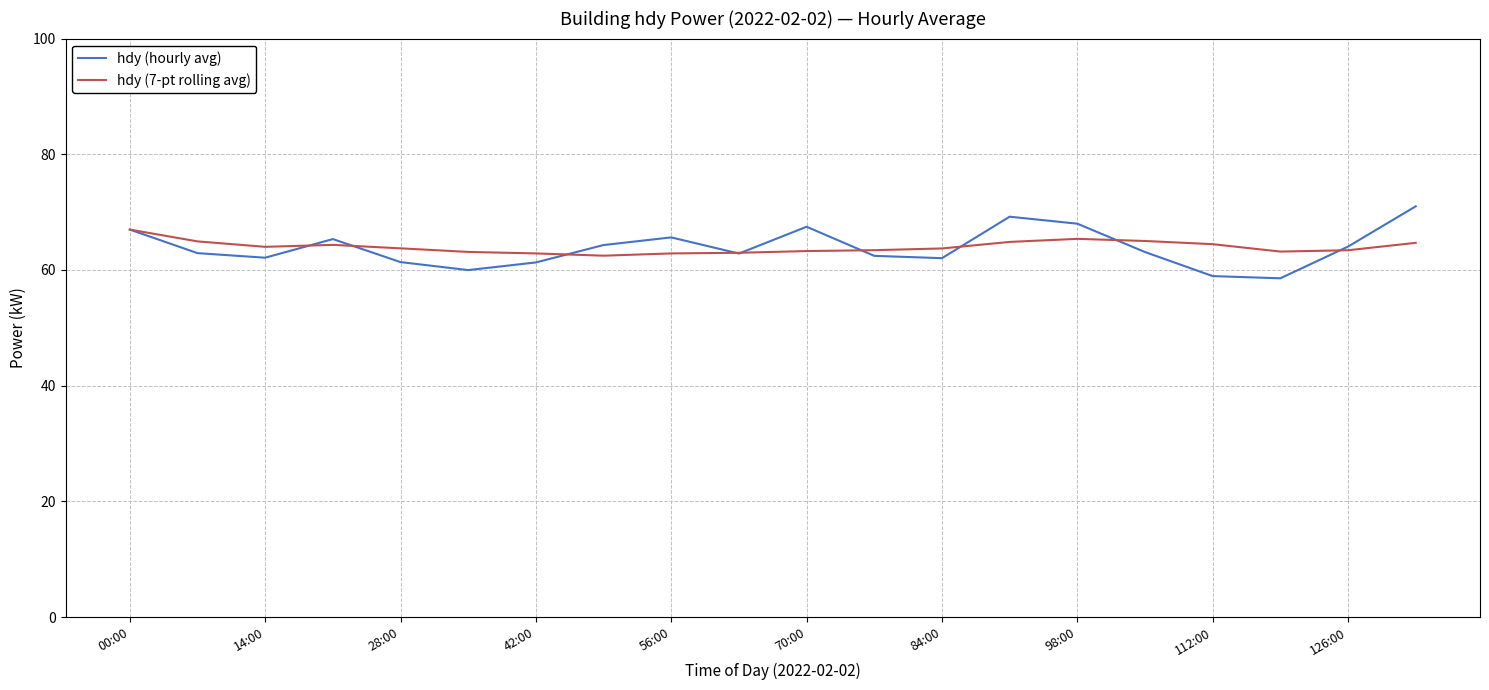

What is the difference between the second highest and second lowest values in the hdy (hourly avg) series?

10.3